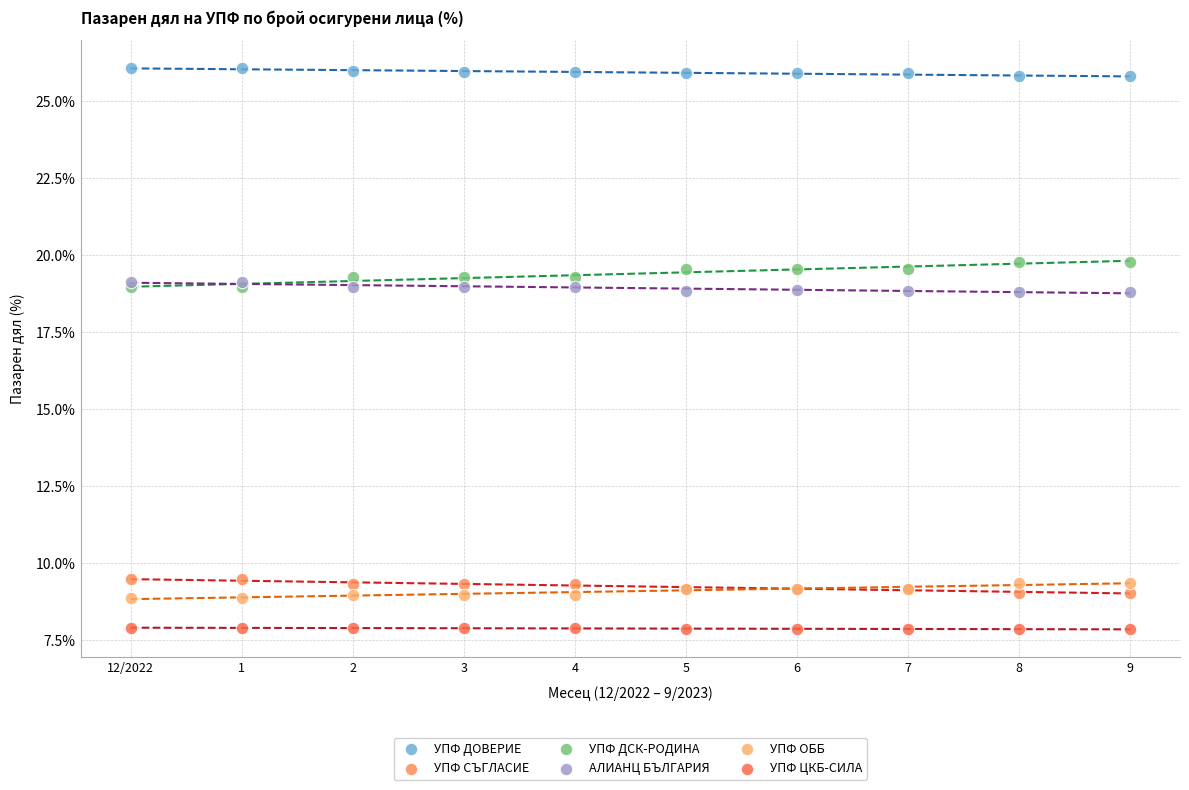

Which series has the widest spread of Y values?

УПФ ДСК-РОДИНА